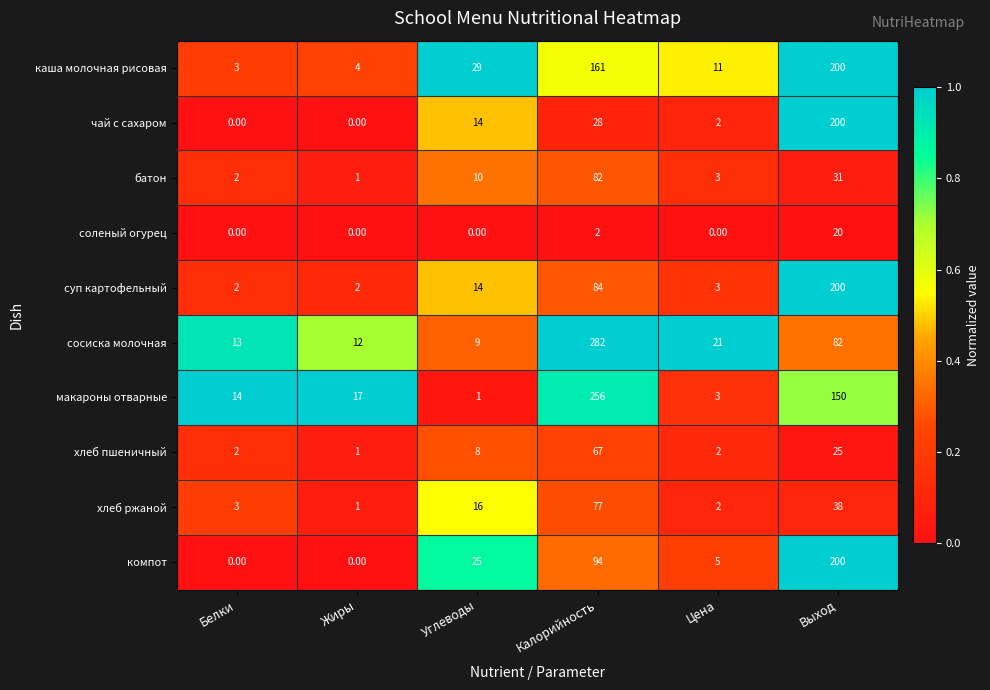

Which series has the largest total across all categories?

макароны отварные